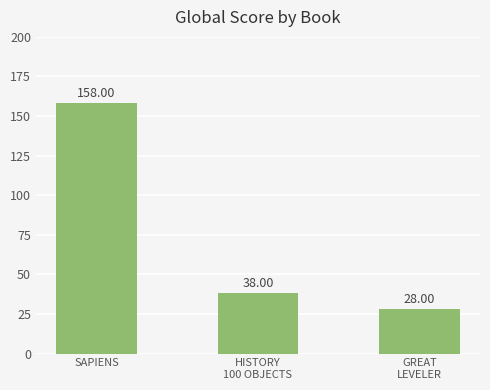

What is the average value?

75